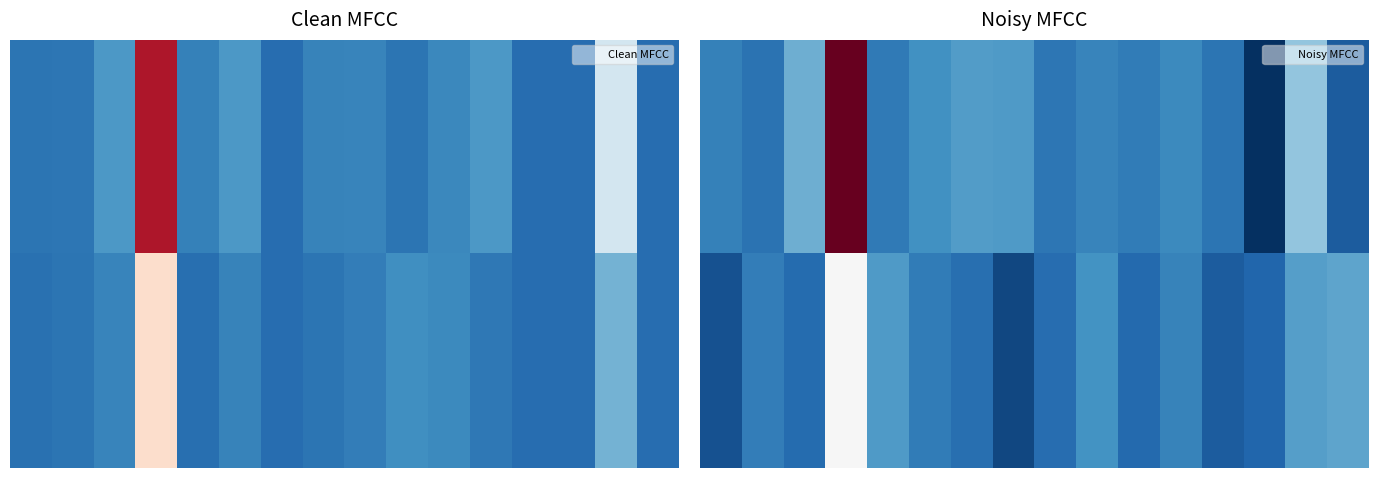

How many data points does each series have?

16